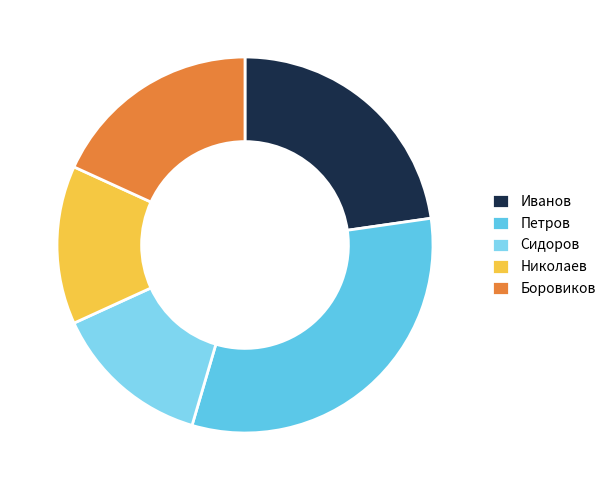

How many slices are in this pie chart?

5